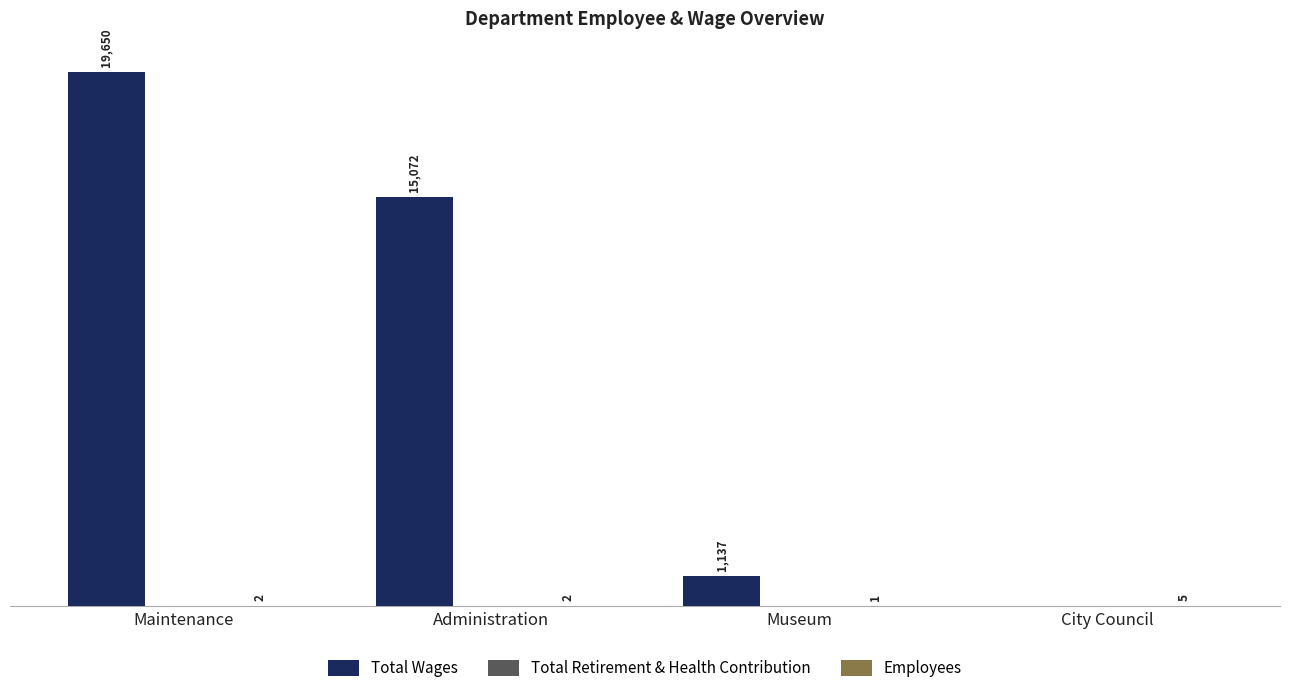

At which category is the sum across all series the highest?

Maintenance